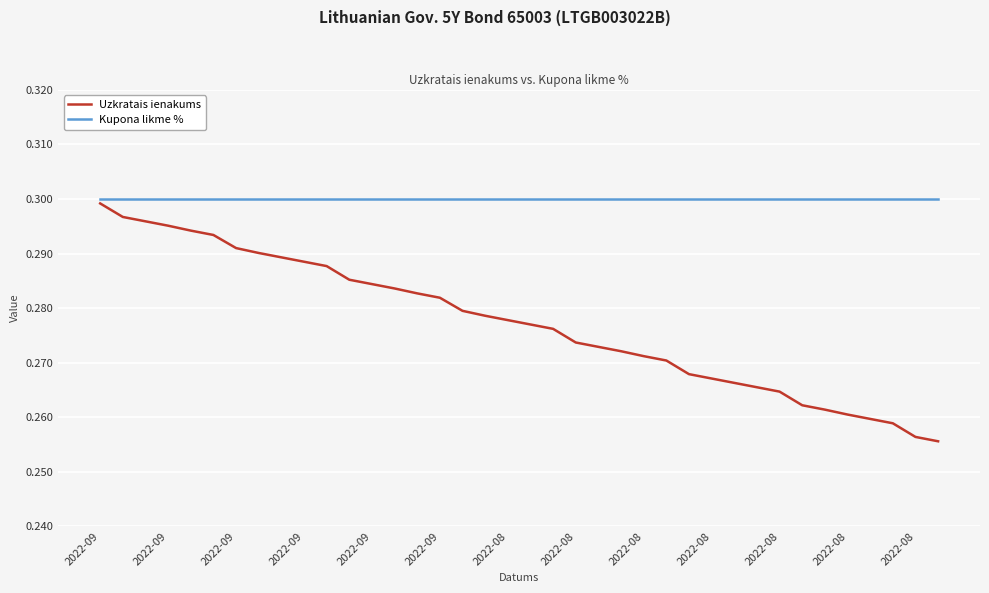

List the series in order of their overall mean, highest first.

Kupona likme %, Uzkratais ienakums